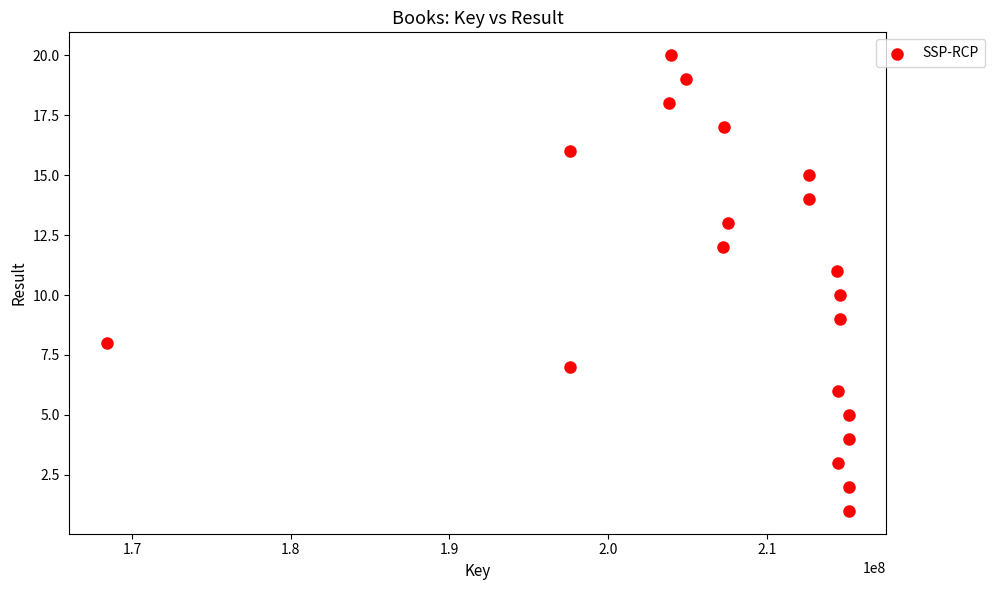

What is the range of X values (max minus min)?

46783352